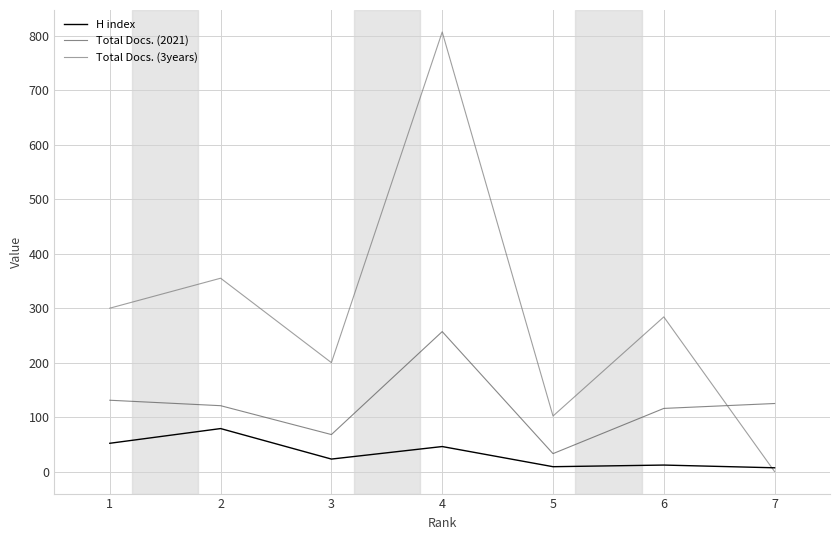

What is the sum of all Total Docs. (3years) values?

2048